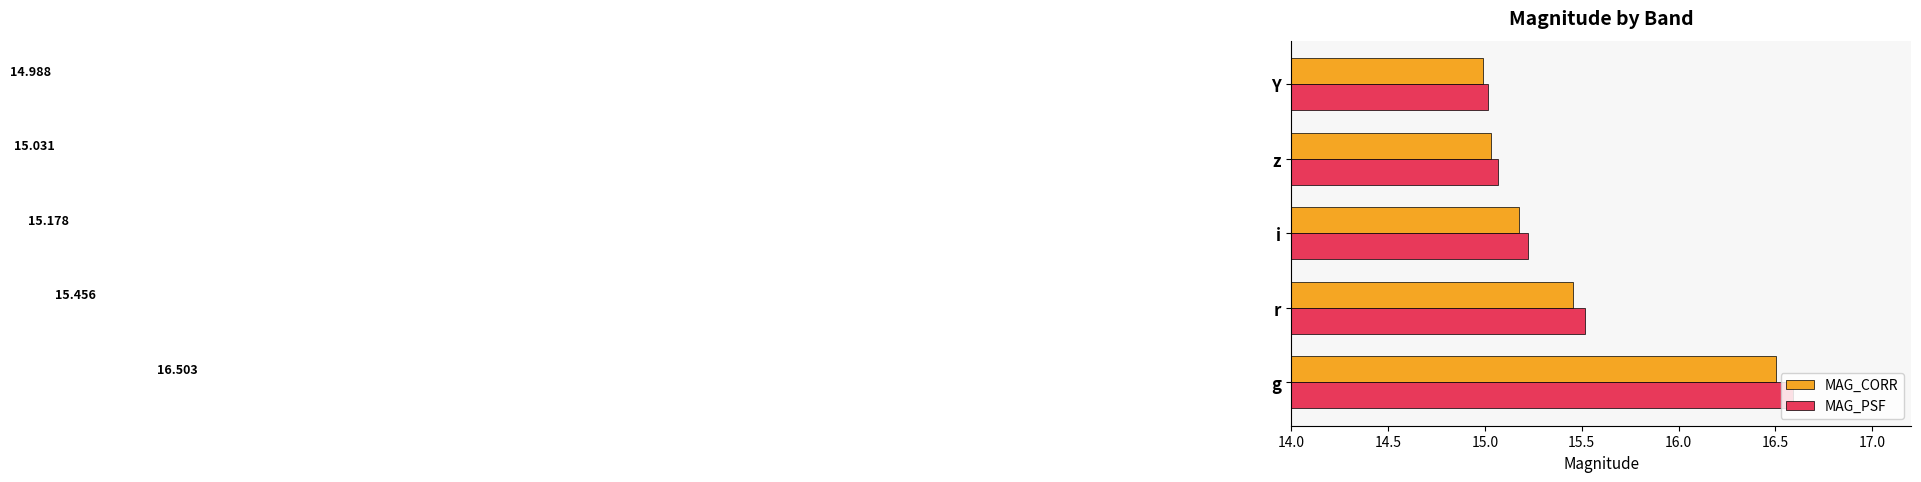

At which category is the sum across all series the highest?

g